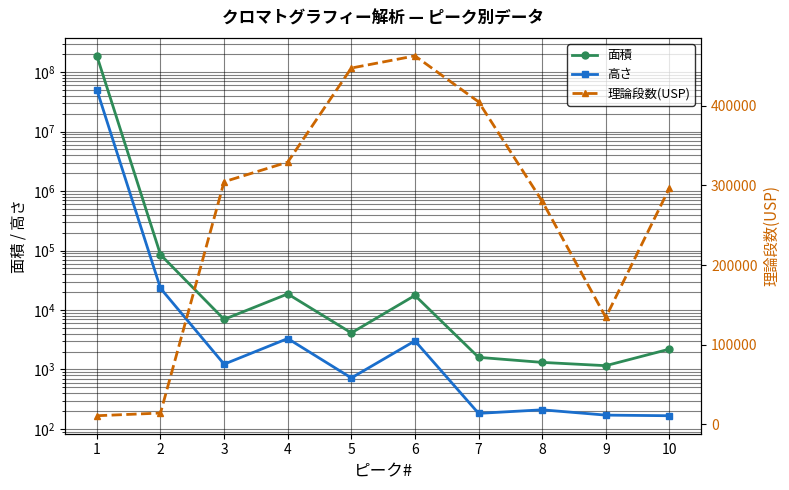

Reading right to left, list all the values displayed in this chart.

面積: 10=2199	9=1159	8=1316	7=1600	6=17580	5=4119	4=18630	3=6956	2=85139	1=186889309
高さ: 10=167	9=171	8=210	7=183	6=3028	5=721	4=3313	3=1228	2=23186	1=50146441
理論段数(USP): 10=296678	9=134242	8=280177	7=405058	6=462800	5=447525	4=329262	3=304664	2=13974	1=10621